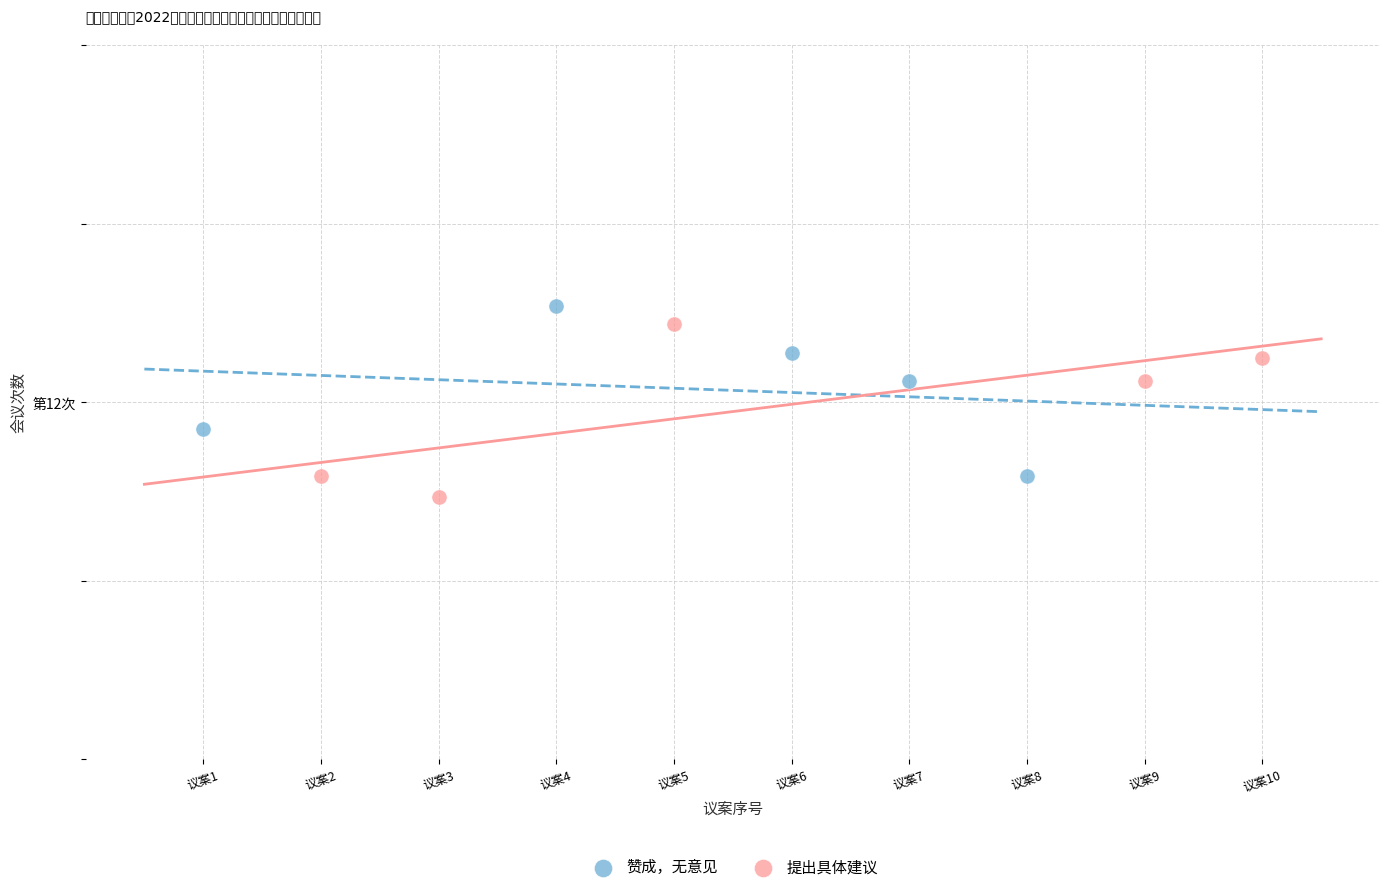

What are all the series names shown in the legend?

赞成，无意见, 提出具体建议